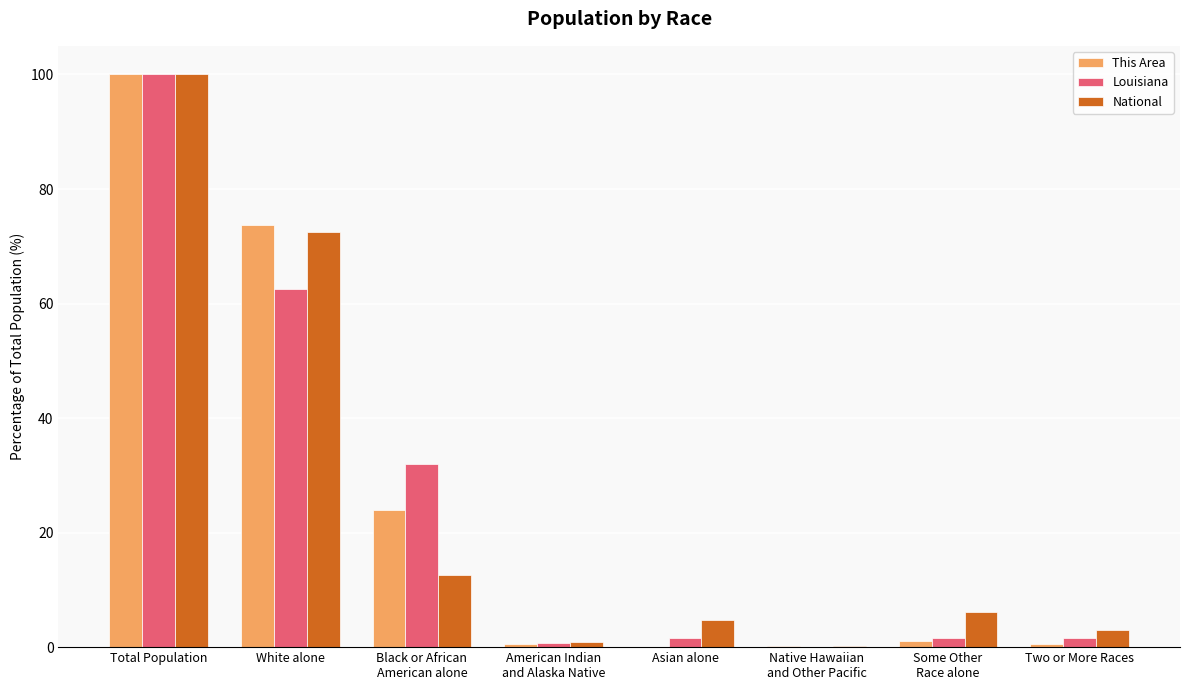

The value of Louisiana at White alone is 62.6. True or false?

True